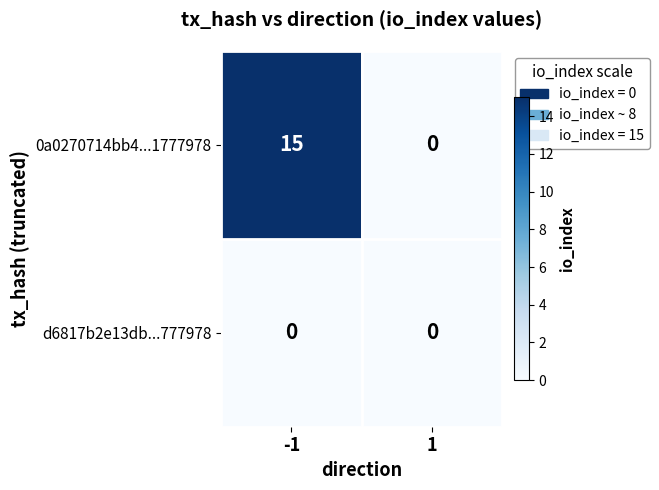

At how many categories does at least one series exceed 11?

1